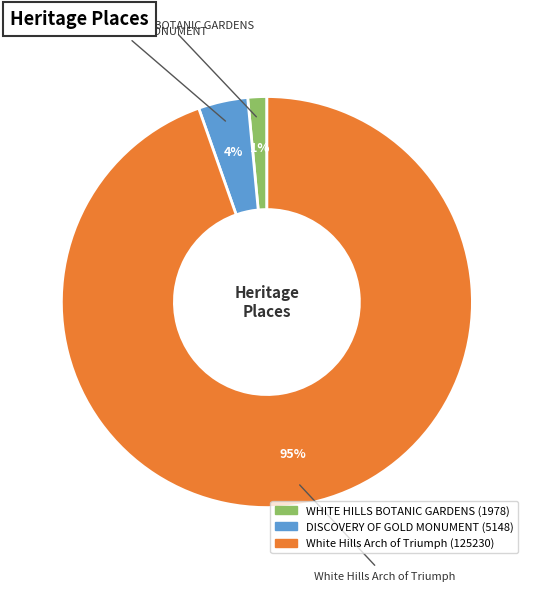

To the nearest percent, what portion does White Hills Arch of Triumph represent?

95%